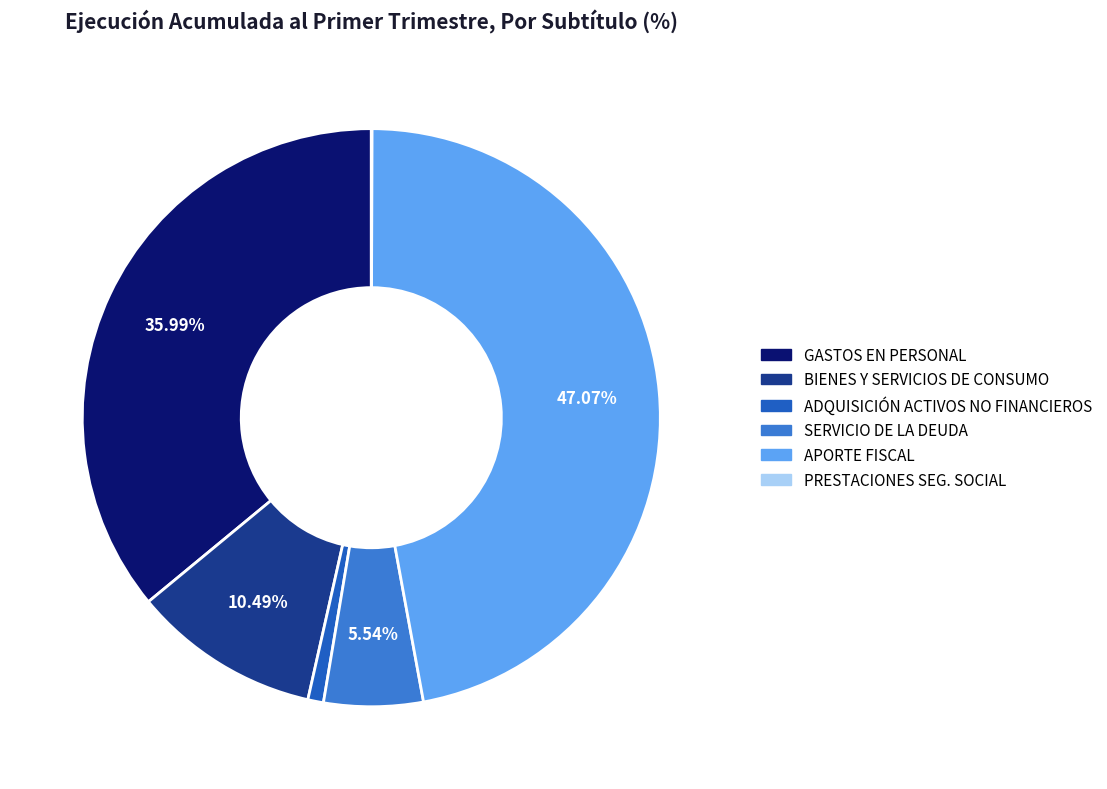

Is there any slice that represents more than half of the pie?

No